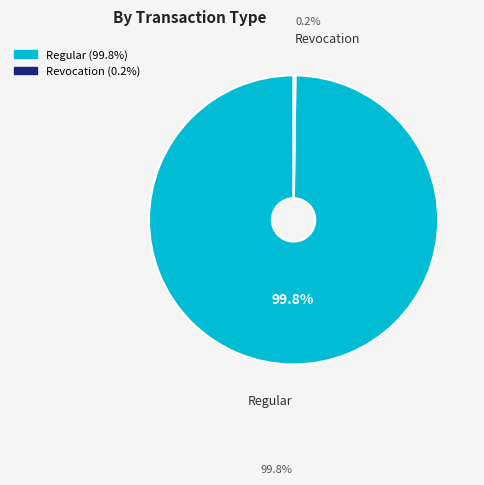

Which slice represents more than half of the pie?

Regular